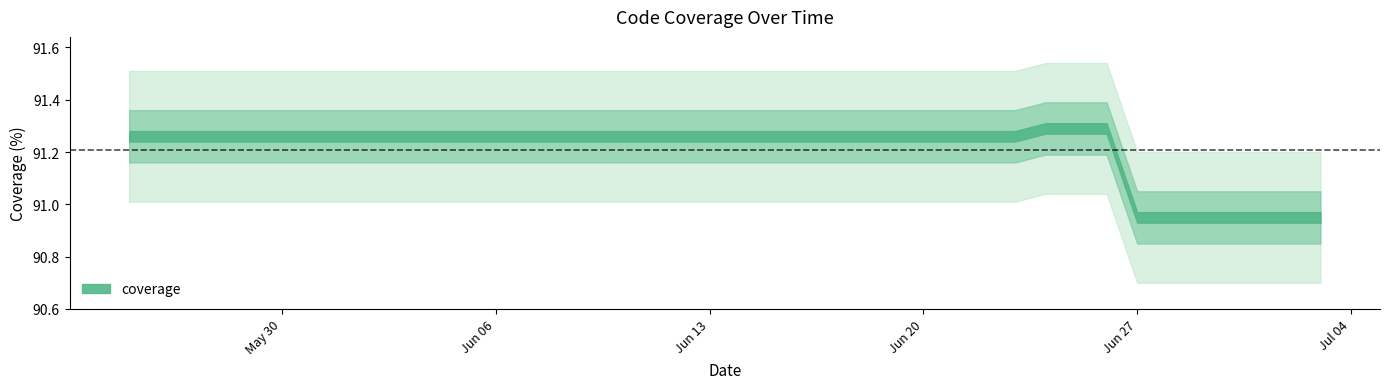

Is it true that the value at 2022-06-27 is 18.5?

False